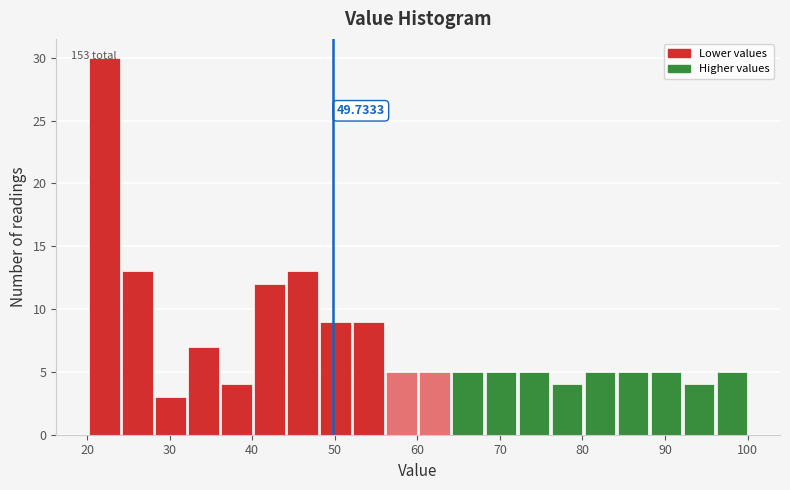

Which range on the x-axis has the tallest bar?

20.1 to 24.1